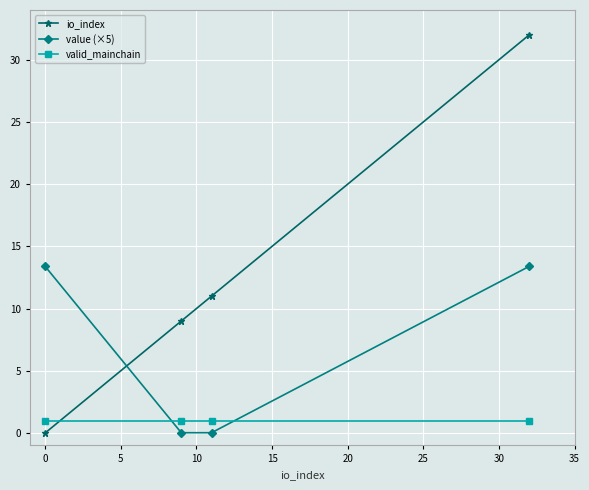

How many times do value (×5) and io_index cross each other?

1